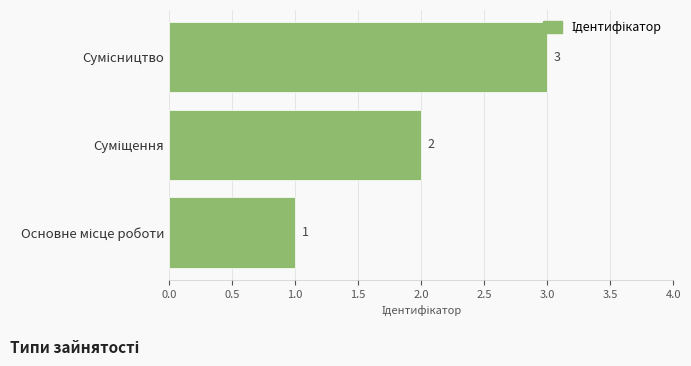

What is the greatest value displayed?

3